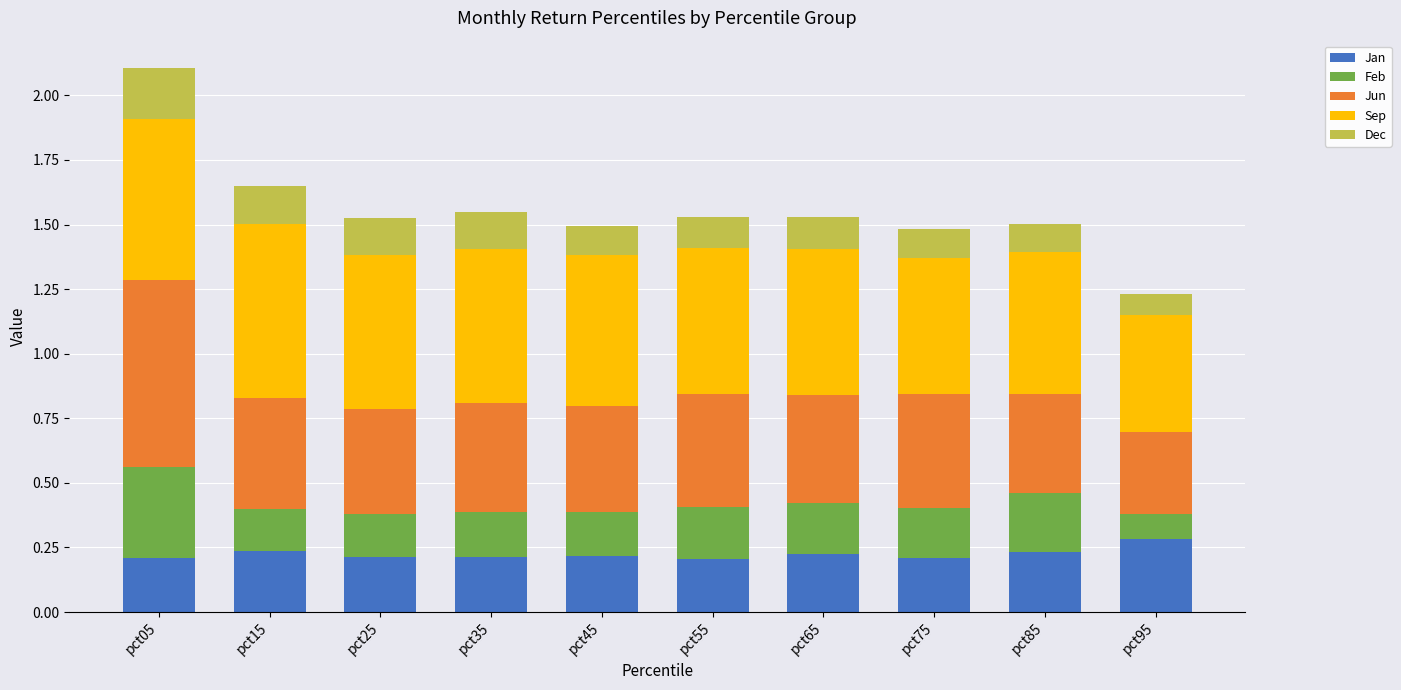

At which category is the sum across all series the highest?

pct05